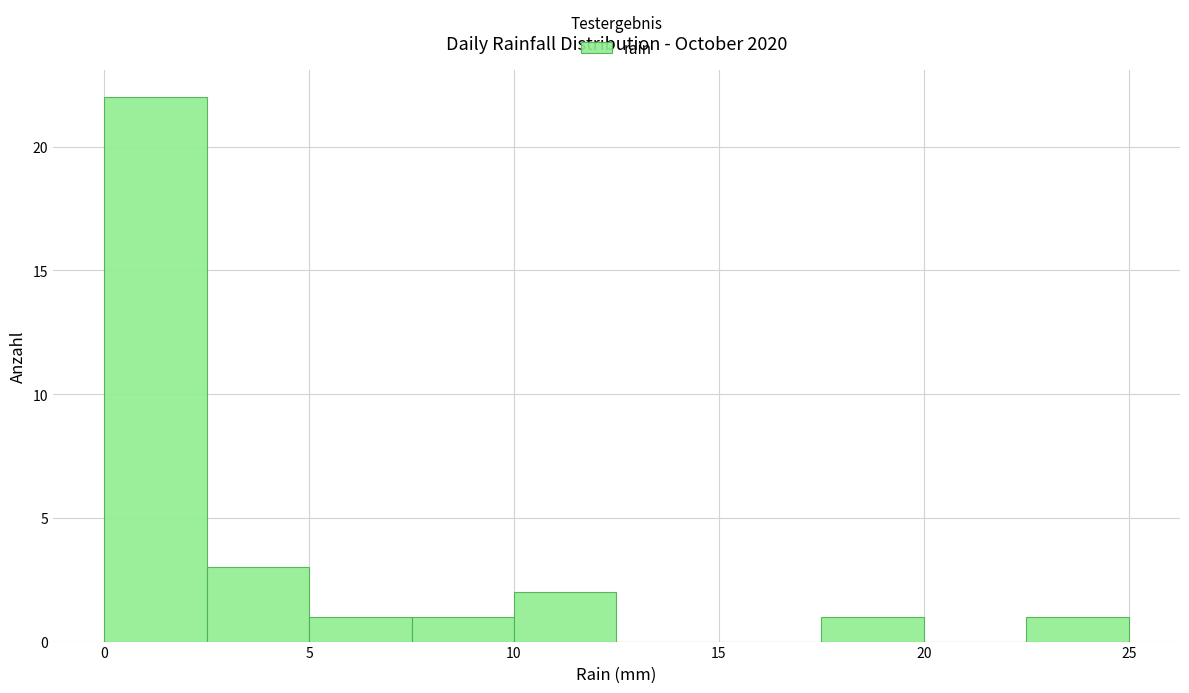

Which range on the x-axis has the tallest bar?

0.0 to 2.5